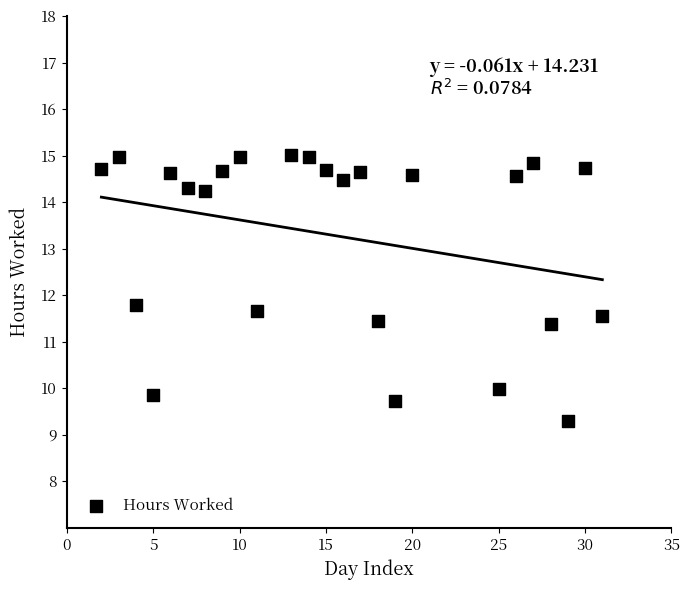

What Y value in the scatter plot is closest to 12?

11.8